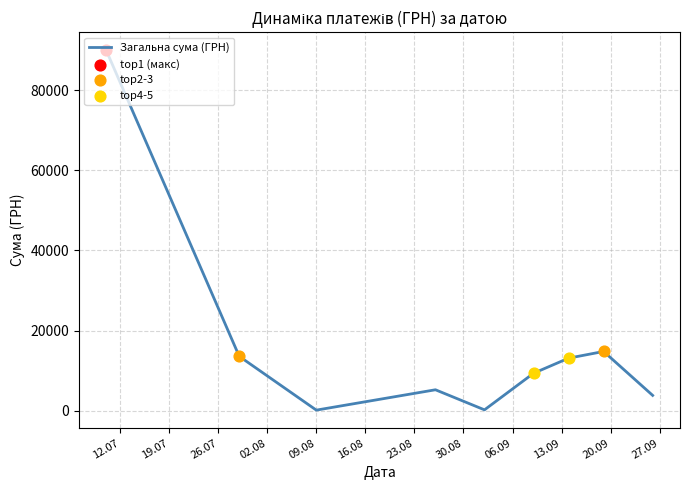

What is the difference between the maximum and minimum values?

89865.0